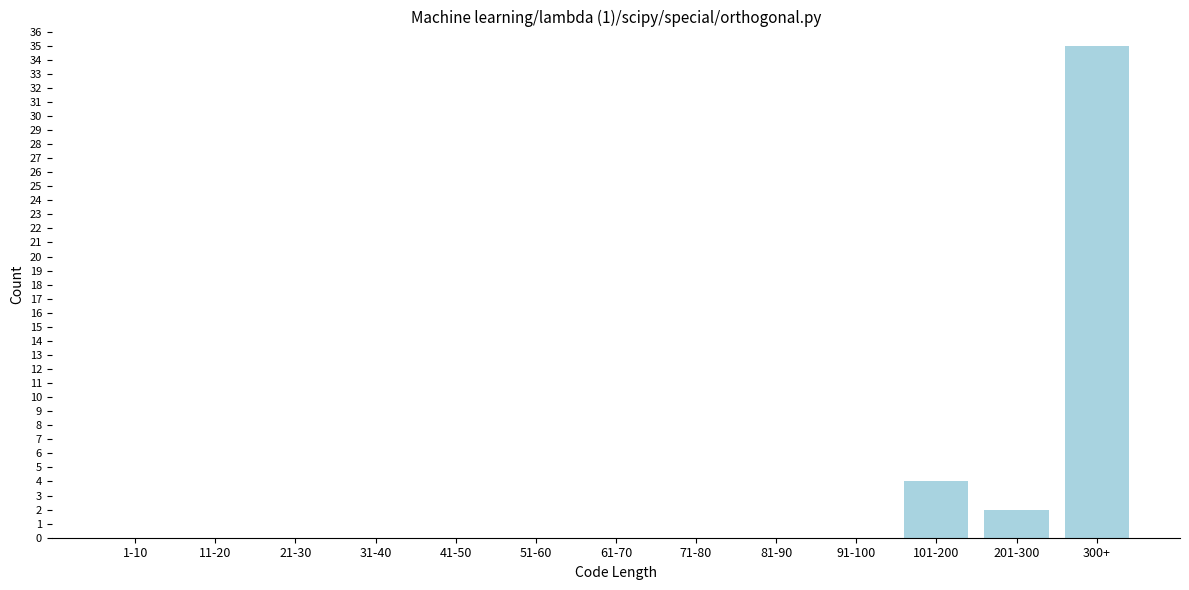

Reading left to right, extract all data points from this chart.

1-10=0	11-20=0	21-30=0	31-40=0	41-50=0	51-60=0	61-70=0	71-80=0	81-90=0	91-100=0	101-200=4	201-300=2	300+=35